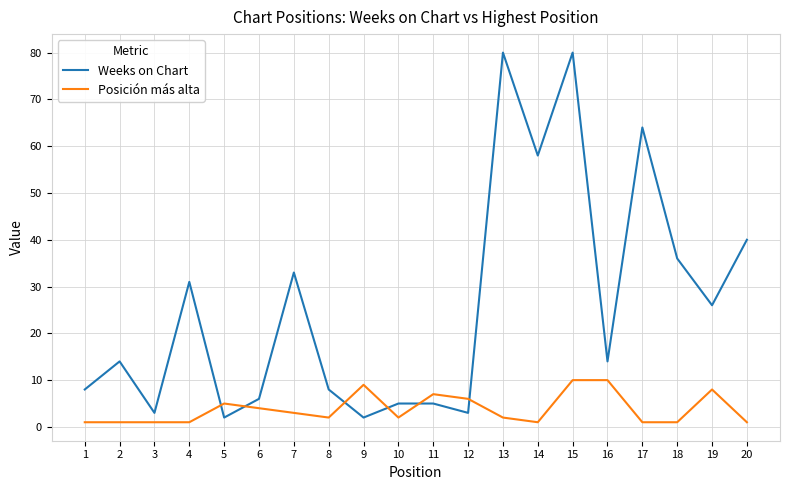

Count the number of categories in the chart.

20